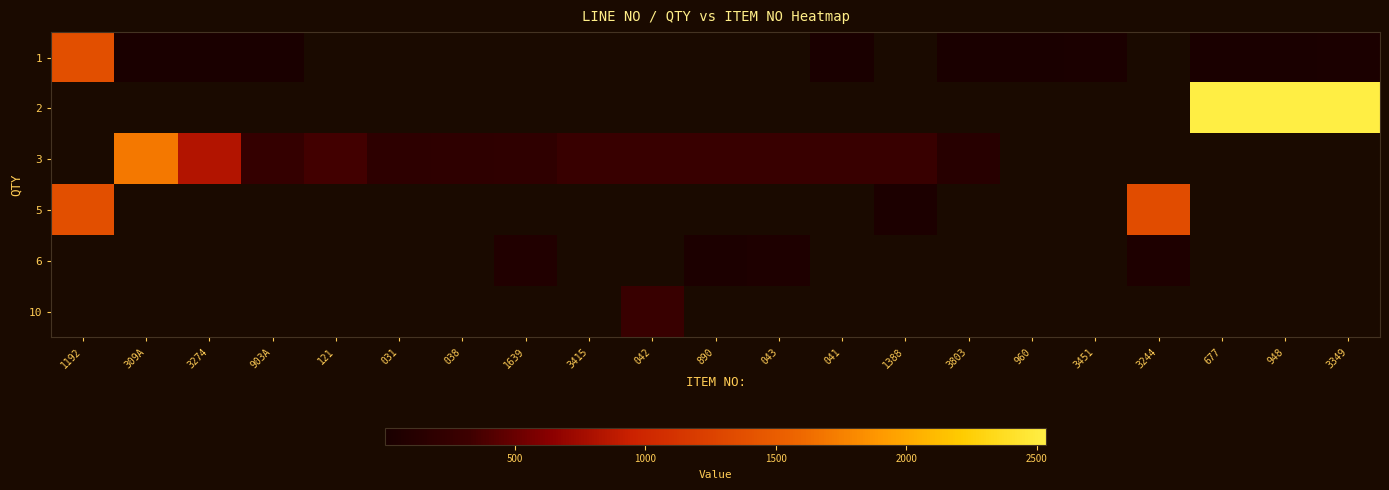

At how many categories does at least one series exceed 352?

7